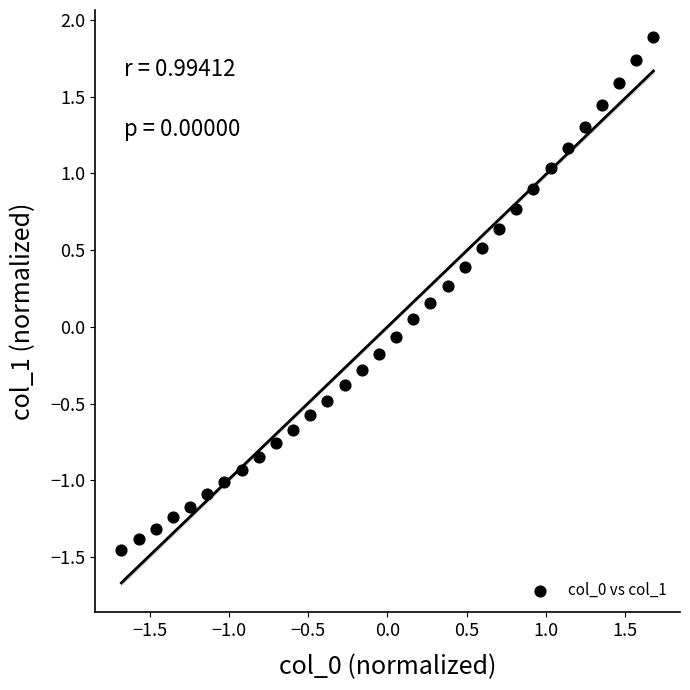

What is the range of Y values (max minus min)?

3.3